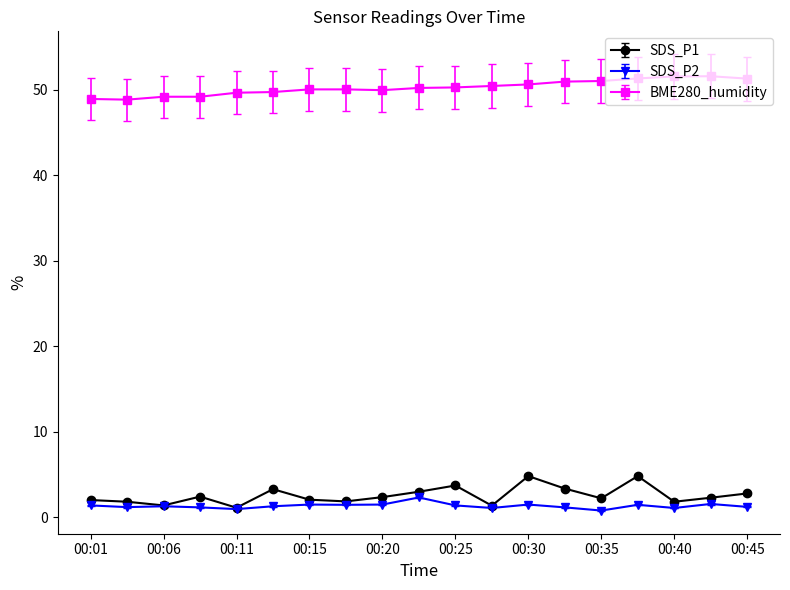

List the series in order of their peak value, lowest first.

SDS_P2, SDS_P1, BME280_humidity